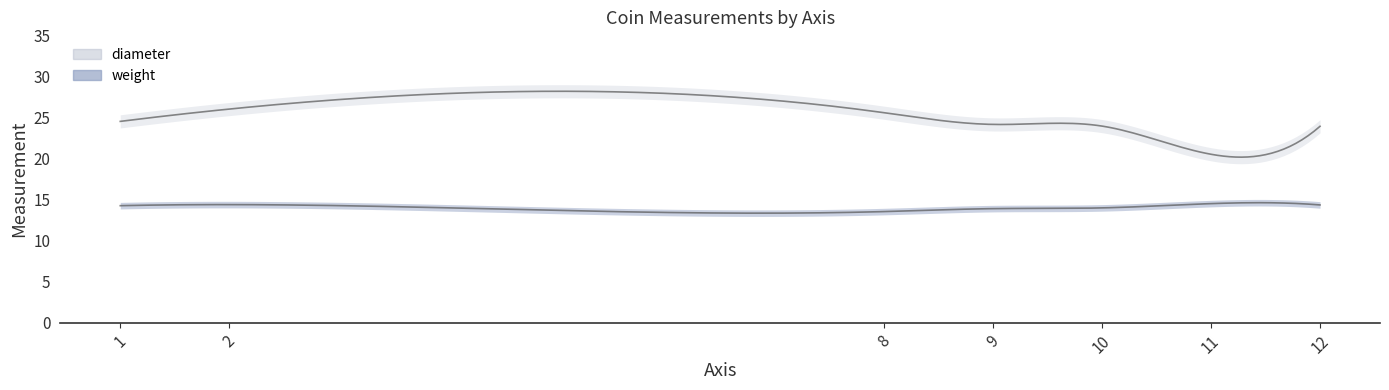

What is the difference between the maximum and second lowest values in the weight series?

0.6